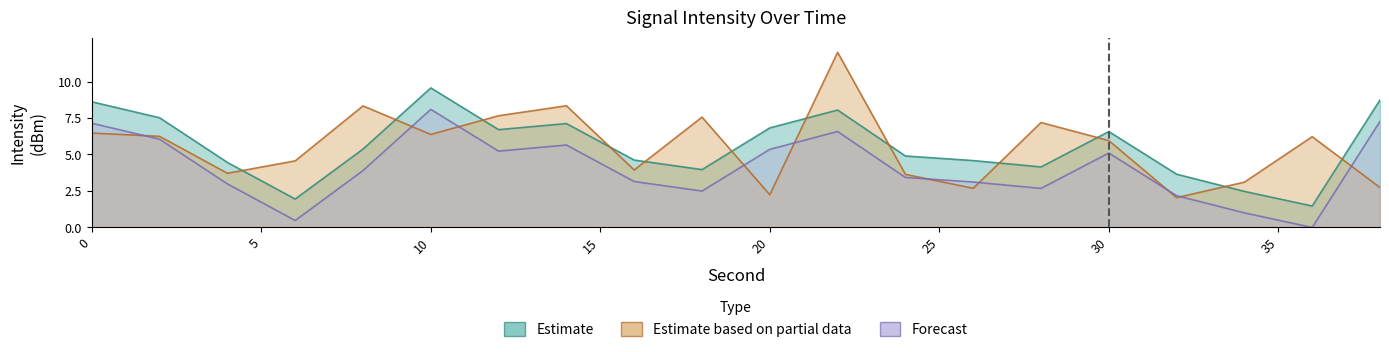

Where is Forecast nearest to the value 4?

8